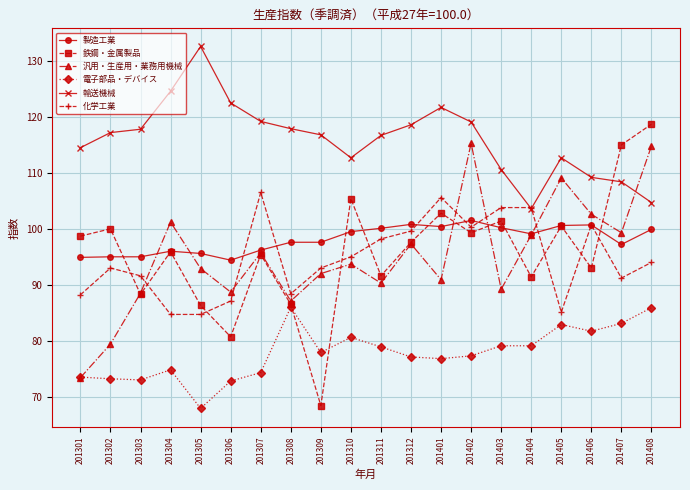

True or false: 輸送機械 and 製造工業 intersect in this chart.

False